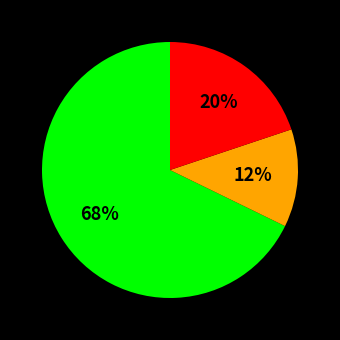

Does any single category account for the majority?

Yes